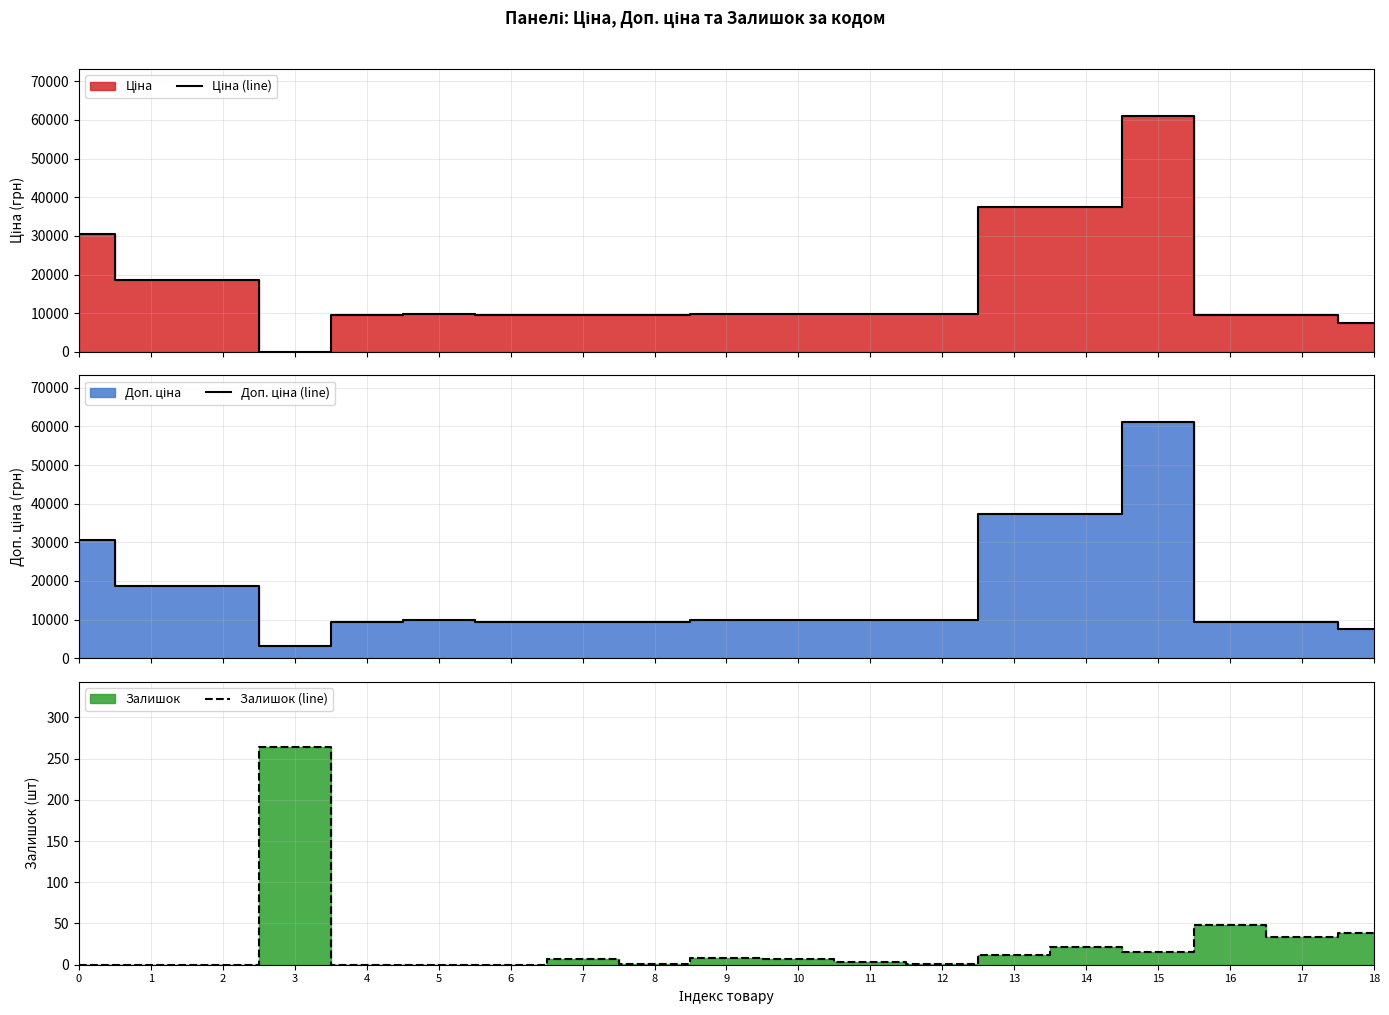

What is the approximate value of Доп. ціна (line) at 16?

9416.9